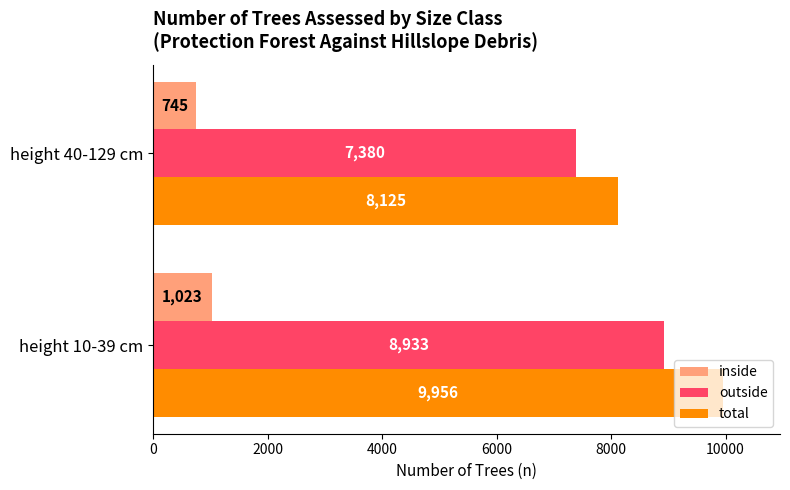

List the series in order of their peak value, lowest first.

inside, outside, total